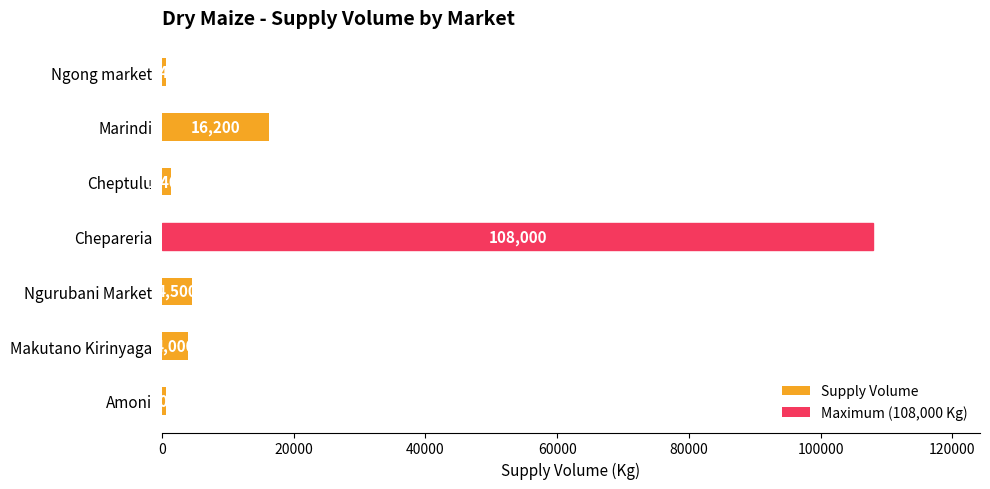

Rank the categories by value from lowest to highest.

Ngong market, Amoni, Cheptulu, Makutano Kirinyaga, Ngurubani Market, Marindi, Chepareria